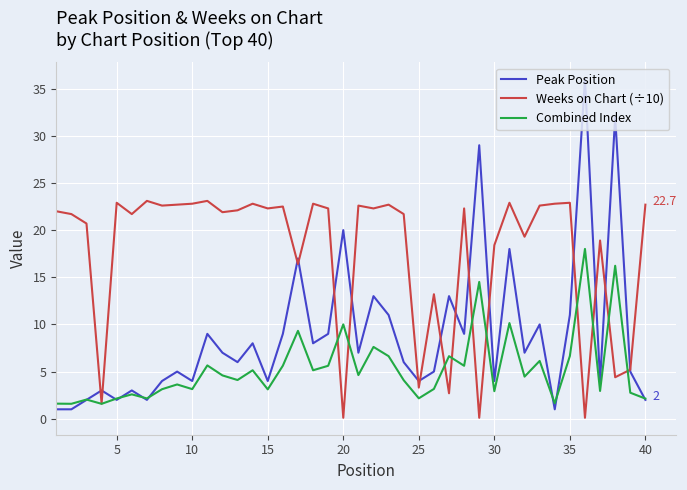

Which series has the largest total across all categories?

Weeks on Chart (÷10)